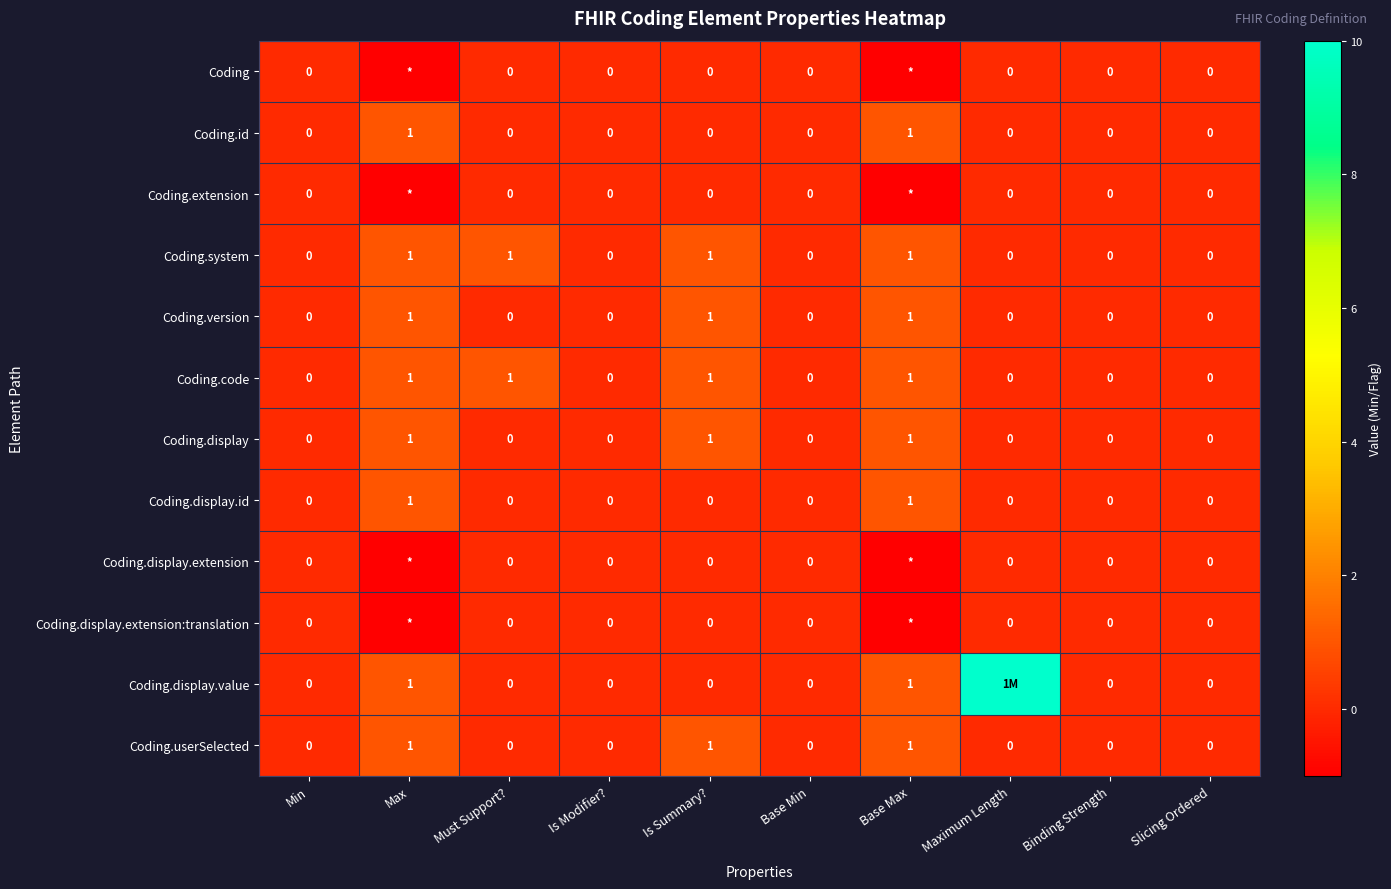

How many series are shown in this chart?

12